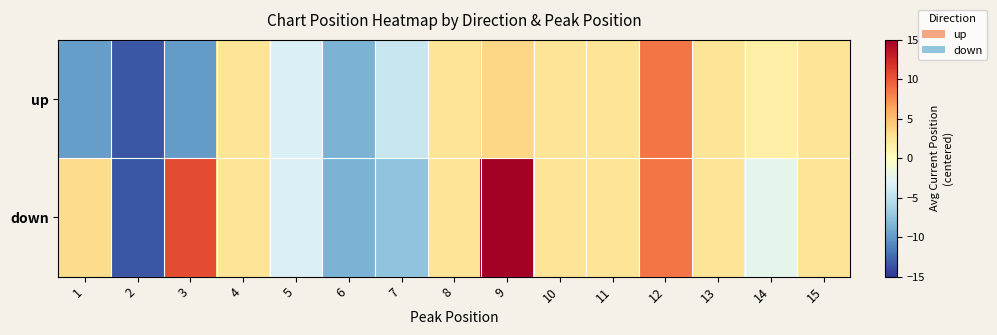

Reading left to right, list all the values displayed in this chart.

up: 1=-9.8	2=-13.4	3=-9.9	4=2.6	5=-3.2	6=-8.4	7=-4.4	8=2.6	9=3.6	10=2.6	11=2.6	12=8.6	13=2.6	14=1.6	15=2.6
down: 1=3.2	2=-13.4	3=10.6	4=2.6	5=-3.2	6=-8.4	7=-7.4	8=2.6	9=17.6	10=2.6	11=2.6	12=8.6	13=2.6	14=-2.4	15=2.6